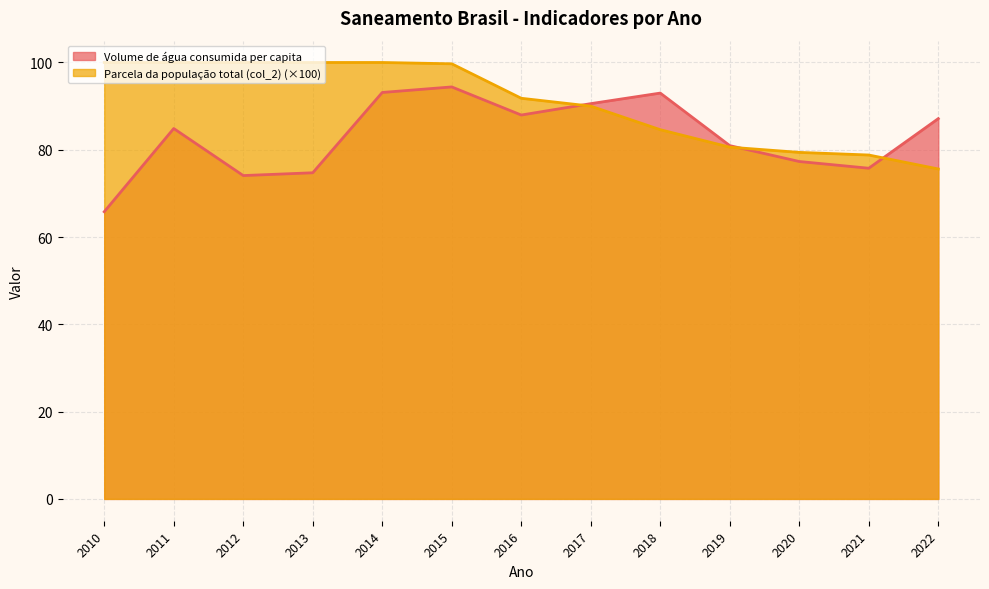

Read the Parcela da população total (col_2) value at 2017.

90.0